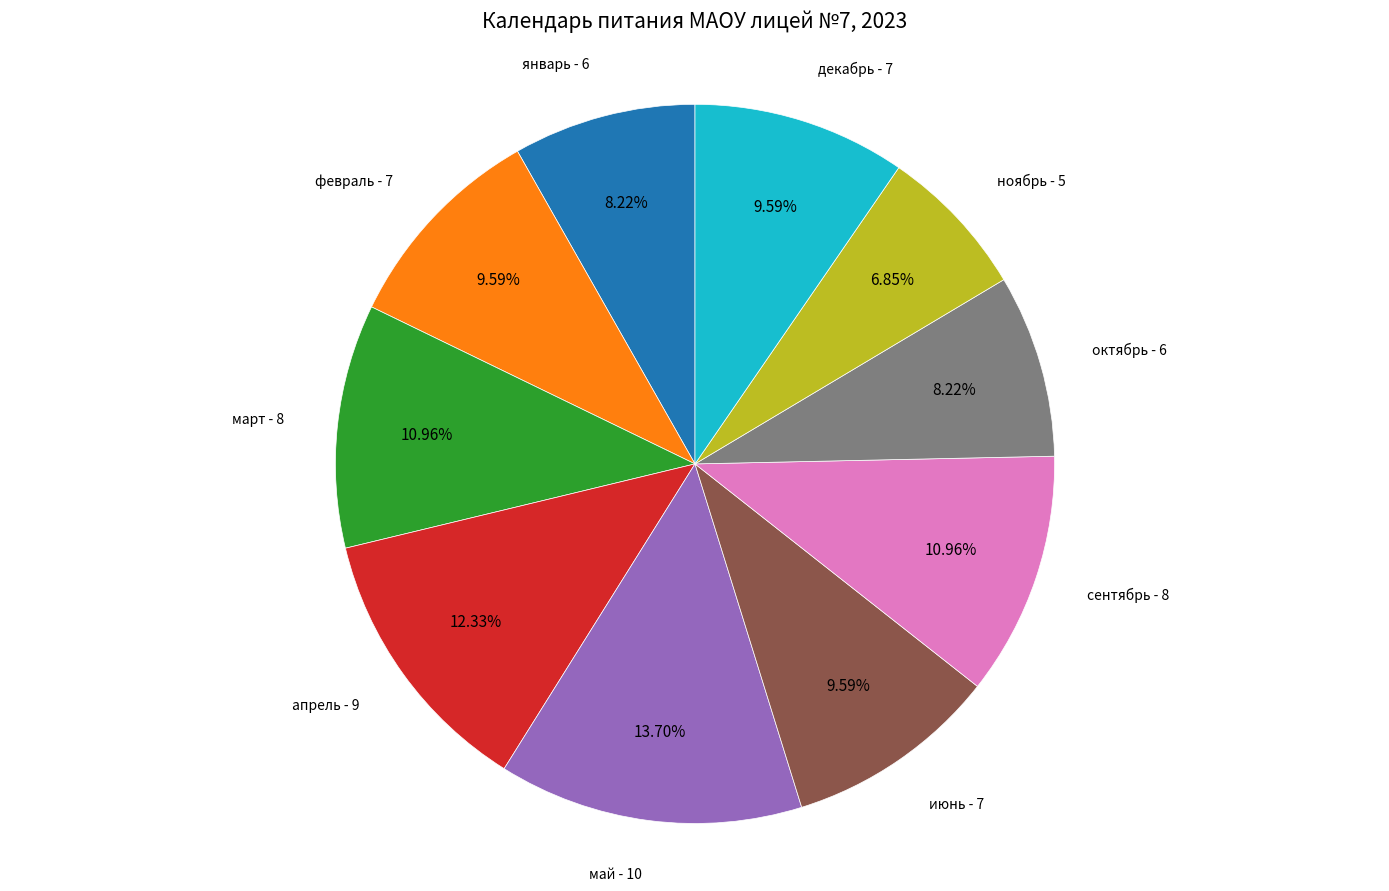

Is there any slice that represents more than half of the pie?

No